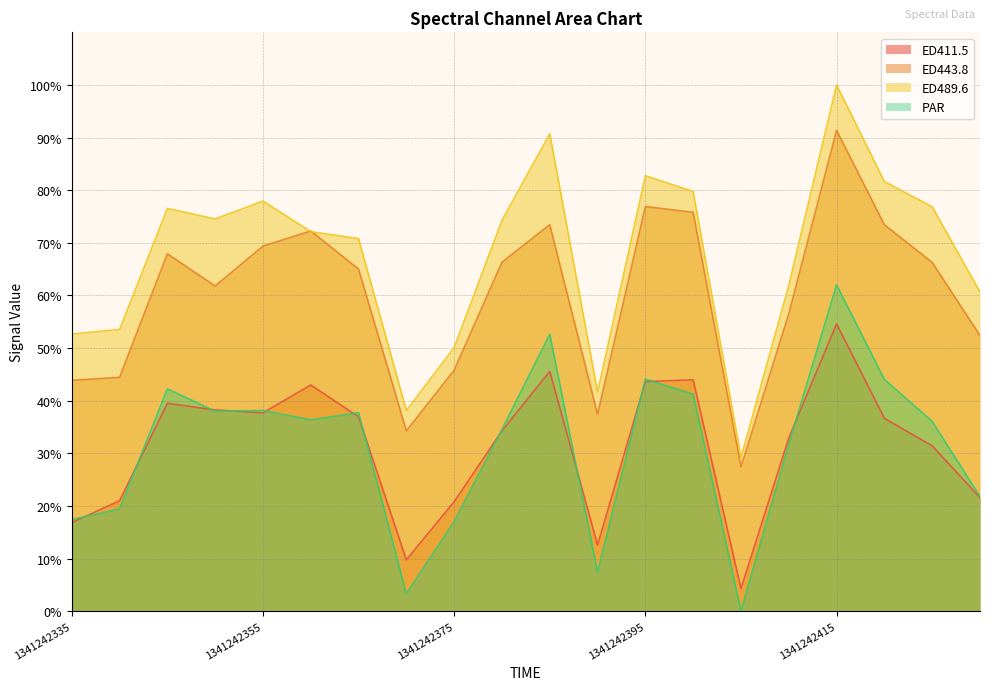

Which series has the largest range (max minus min)?

ED489.6